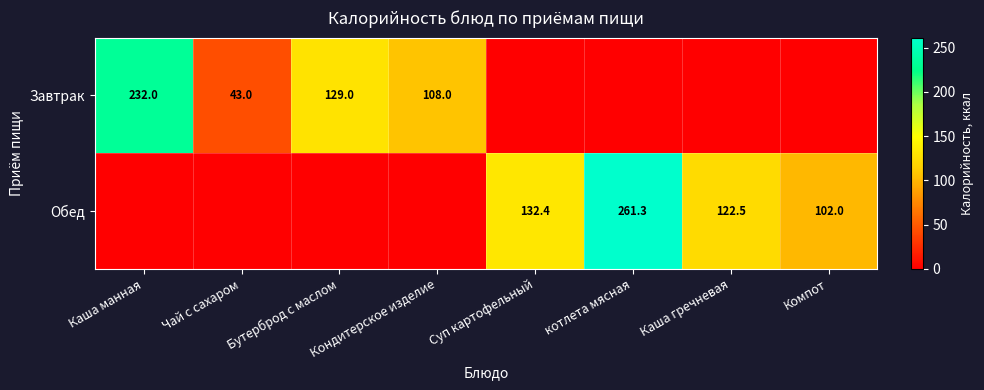

Is it true that Завтрак equals 43.0 at Чай с сахаром?

True